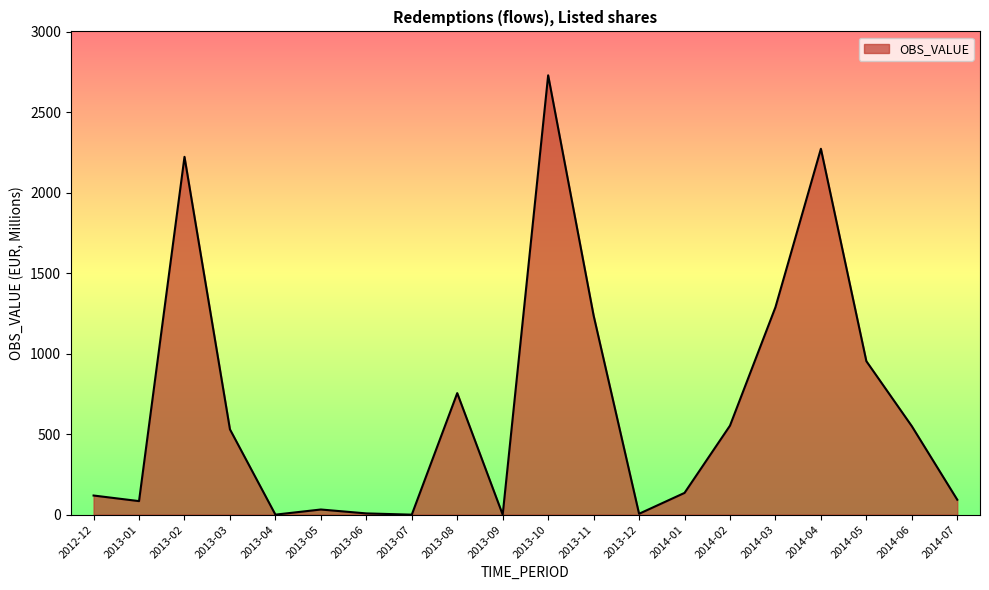

At which category does the chart reach its peak across all series?

2013-10